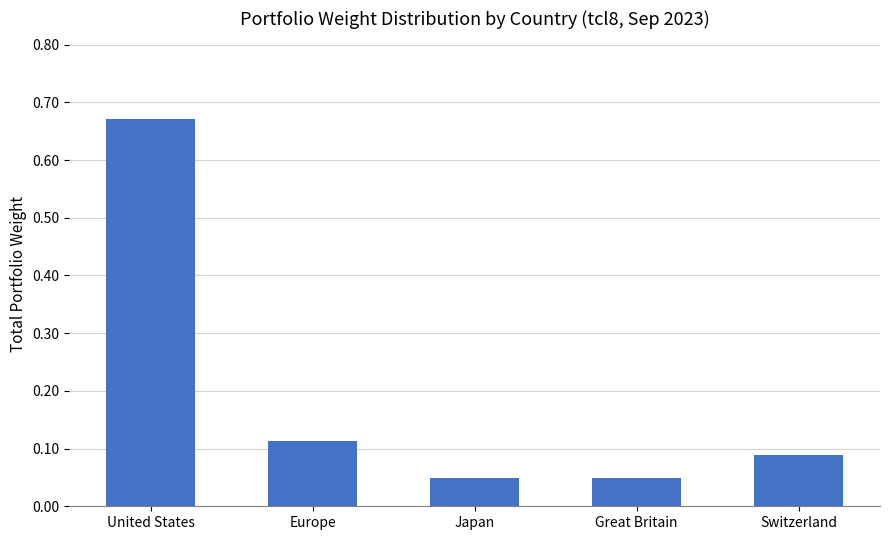

What is the difference between the maximum and minimum values?

0.6